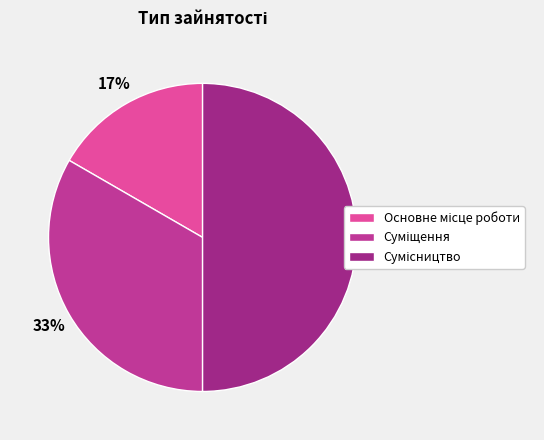

To the nearest percent, what is the average slice percentage?

33%